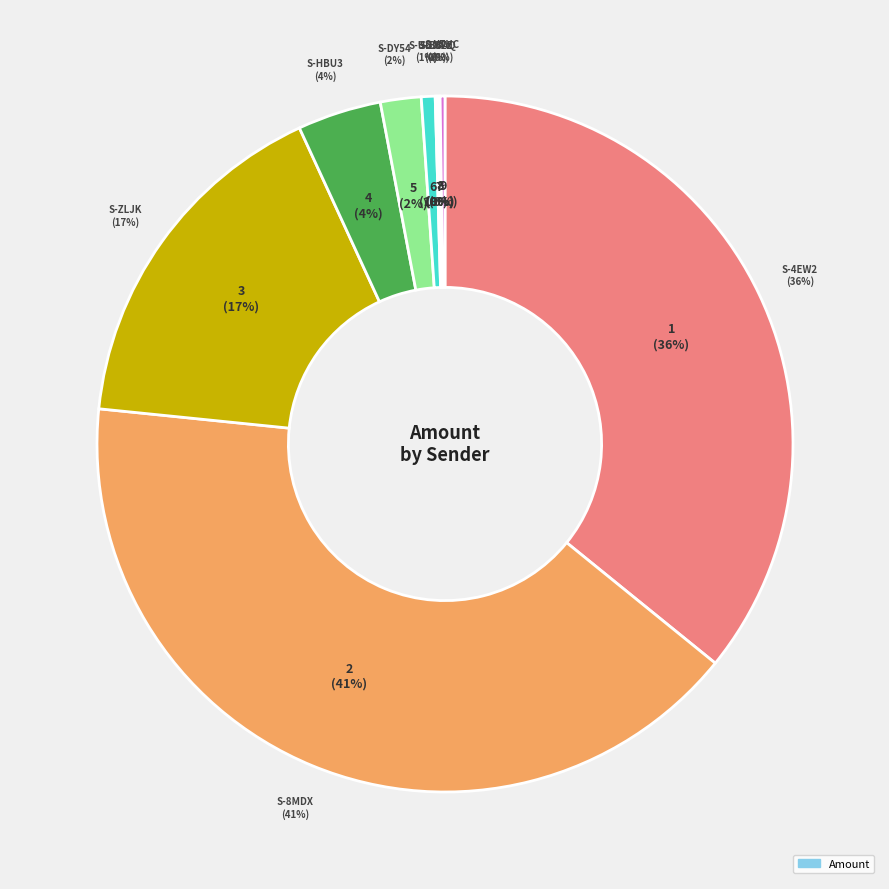

What percentage is the S-8MDX slice, to the nearest percent?

41%